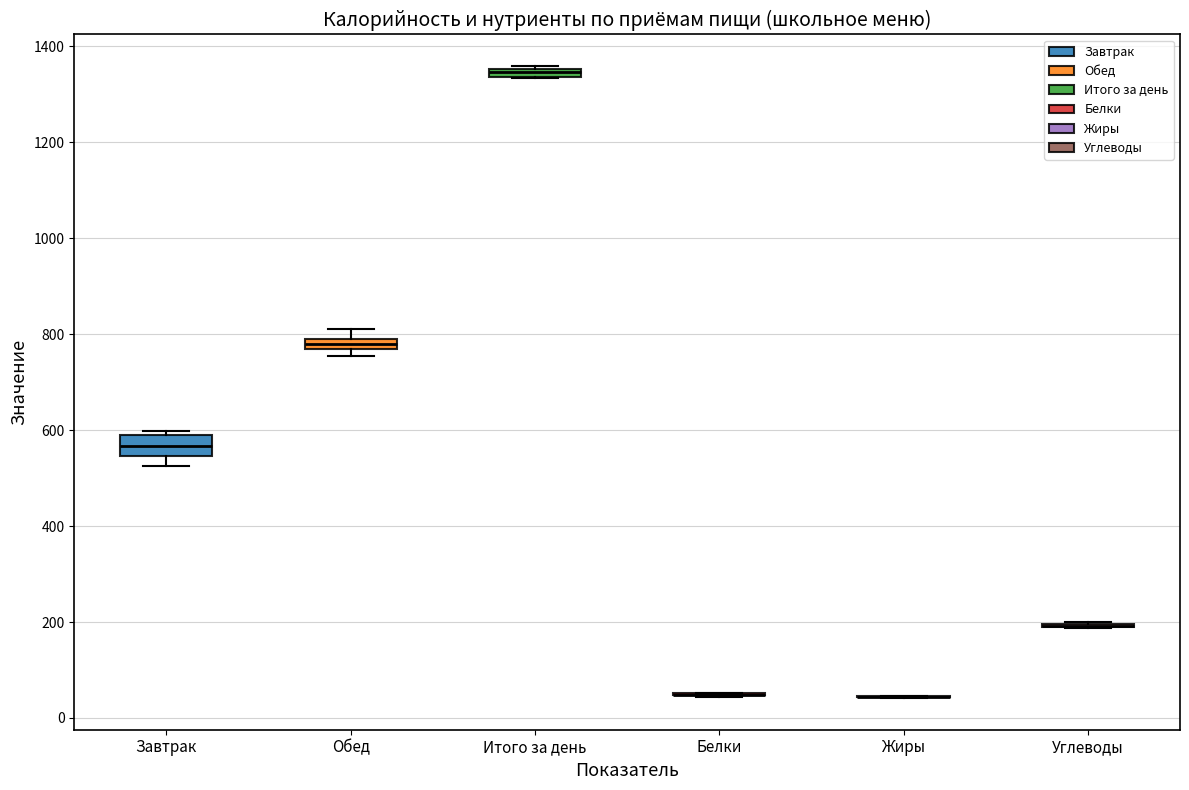

Where is the lower edge of the box for Итого за день on the y-axis? The values are not printed on the chart, so give them approximately, as read against the axis.

1340